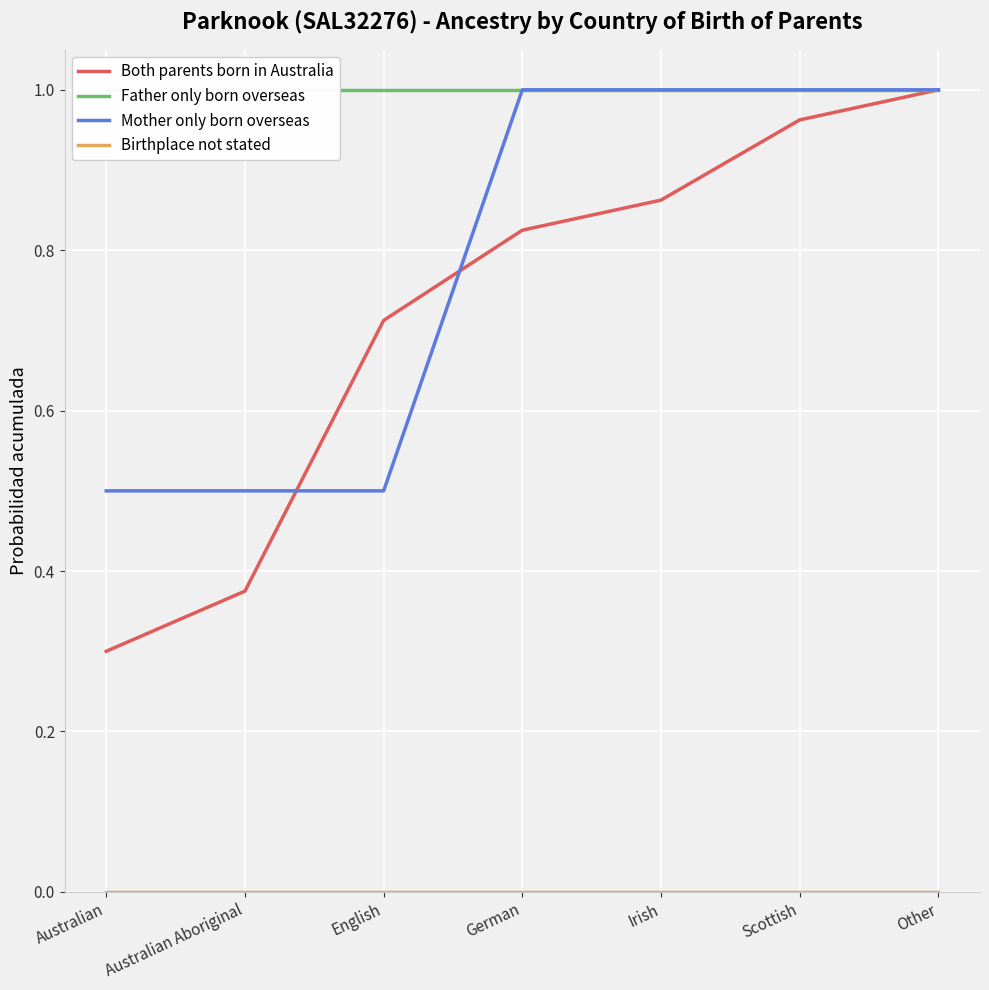

At how many categories does at least one series exceed 0?

7